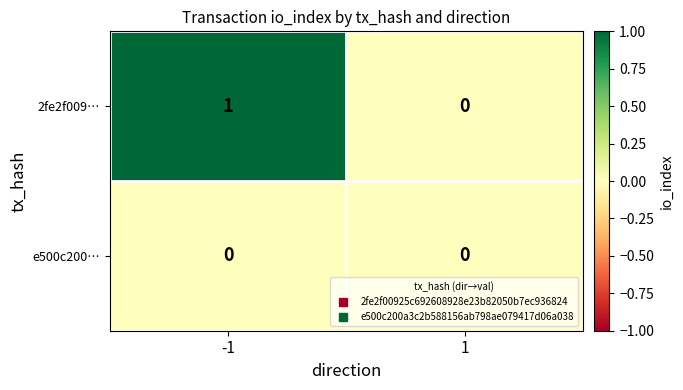

Between -1 and 1, which series saw the biggest shift?

2fe2f009…